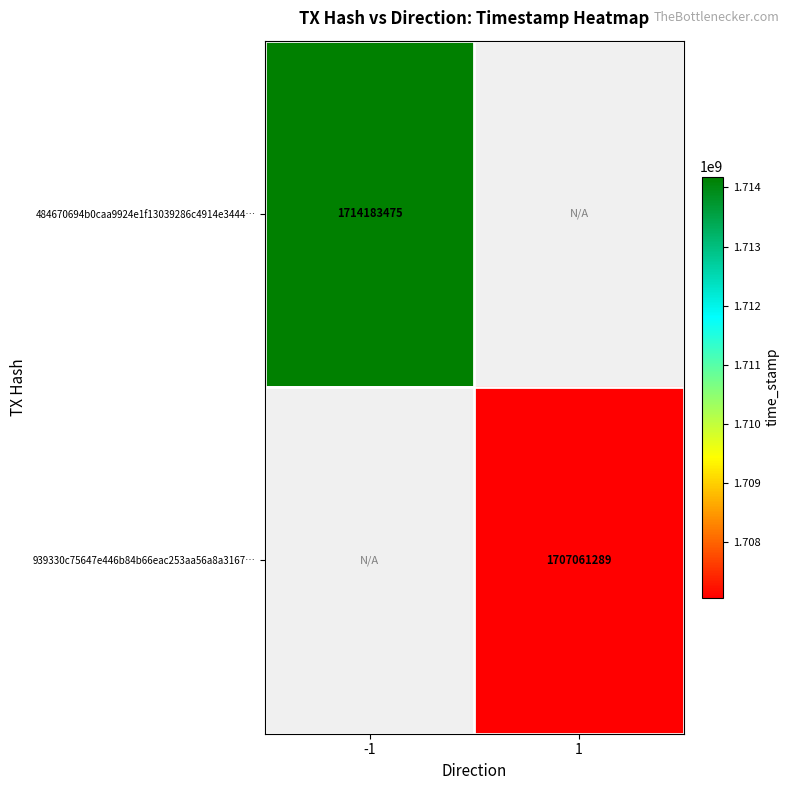

Count the number of data series in this chart.

2